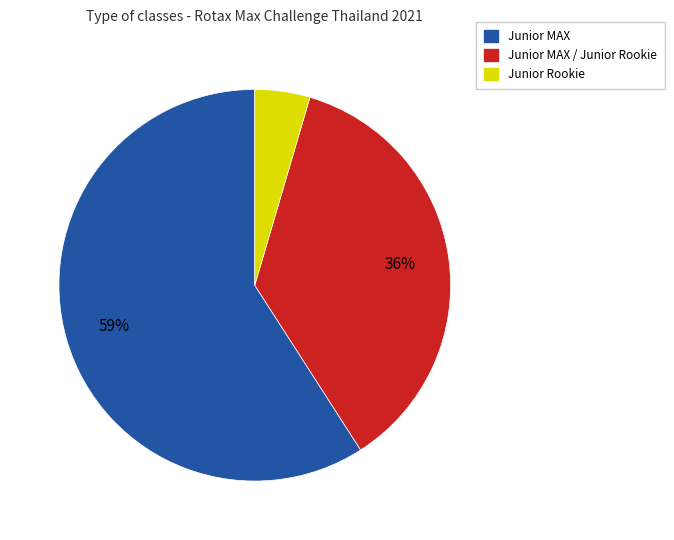

To the nearest percent, what is the average slice percentage?

33%